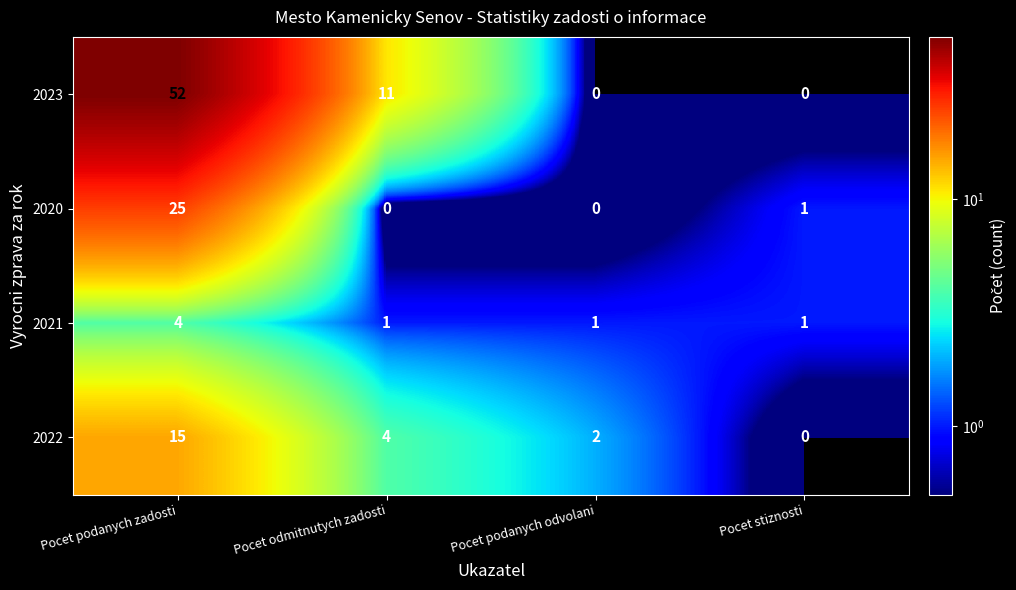

What is the total value across all series at Pocet stiznosti?

2